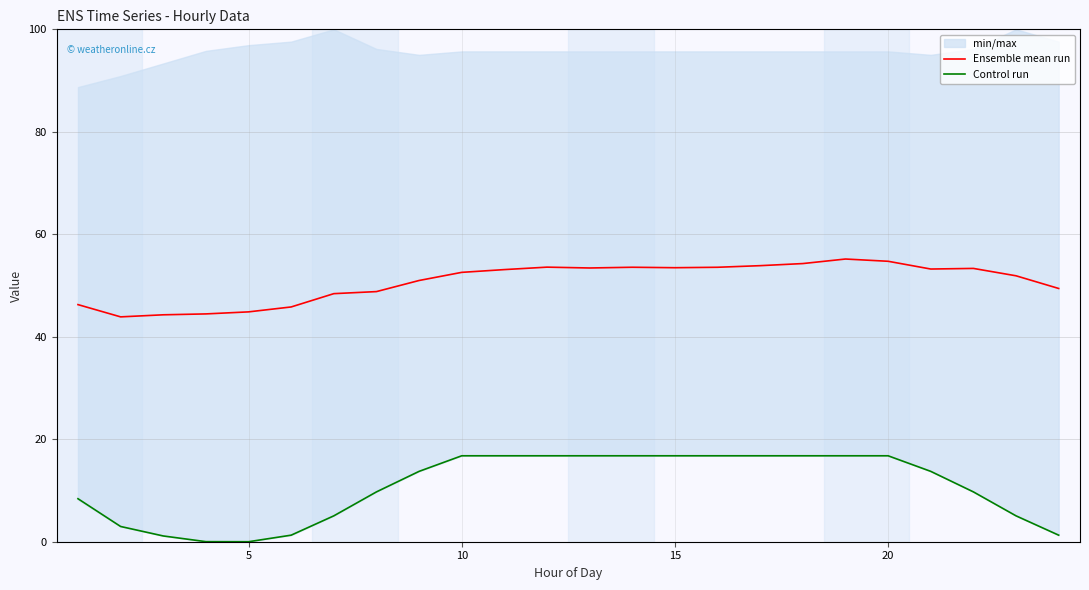

The Control run series shows 29.5 at 15. True or false?

False